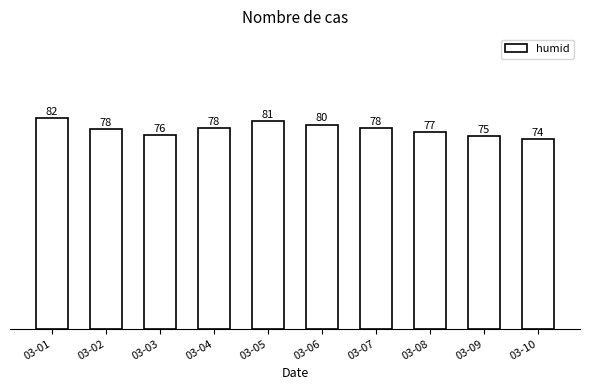

Which label corresponds to the smallest value in the chart?

03-10